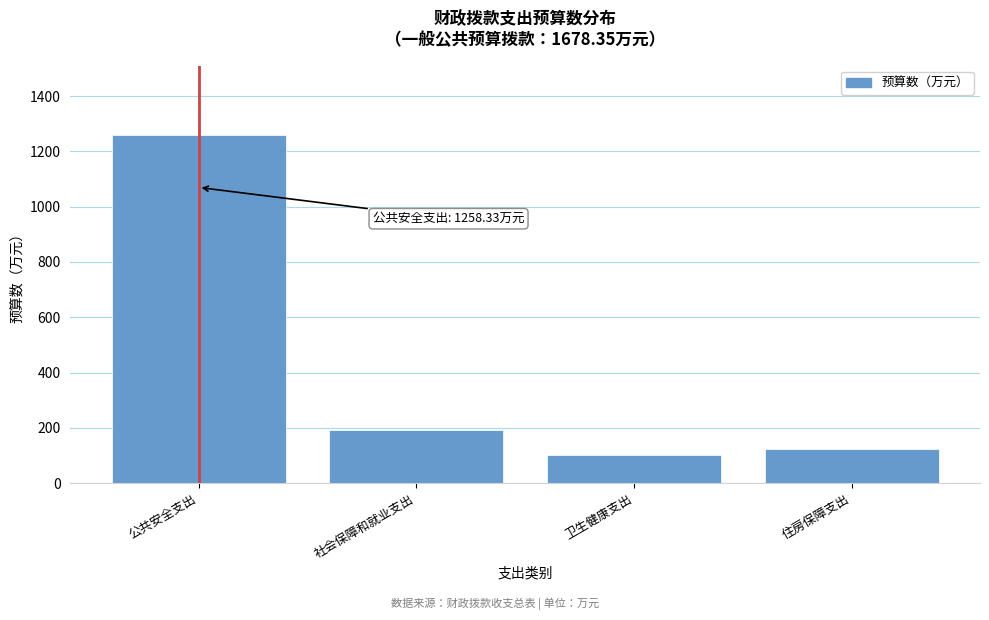

Reading left to right, list all the values displayed in this chart.

公共安全支出=1258.3	社会保障和就业支出=193.8	卫生健康支出=102.5	住房保障支出=123.8